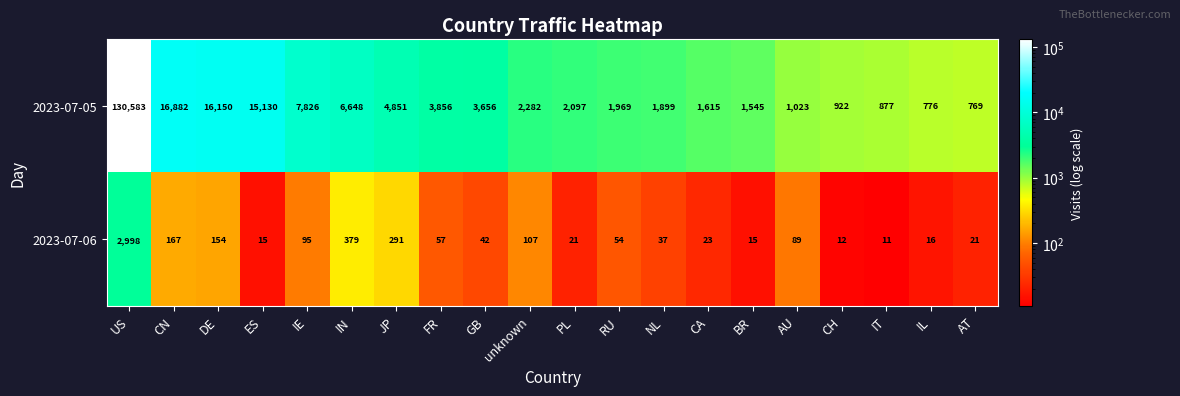

What is the total value across all series at FR?

3913